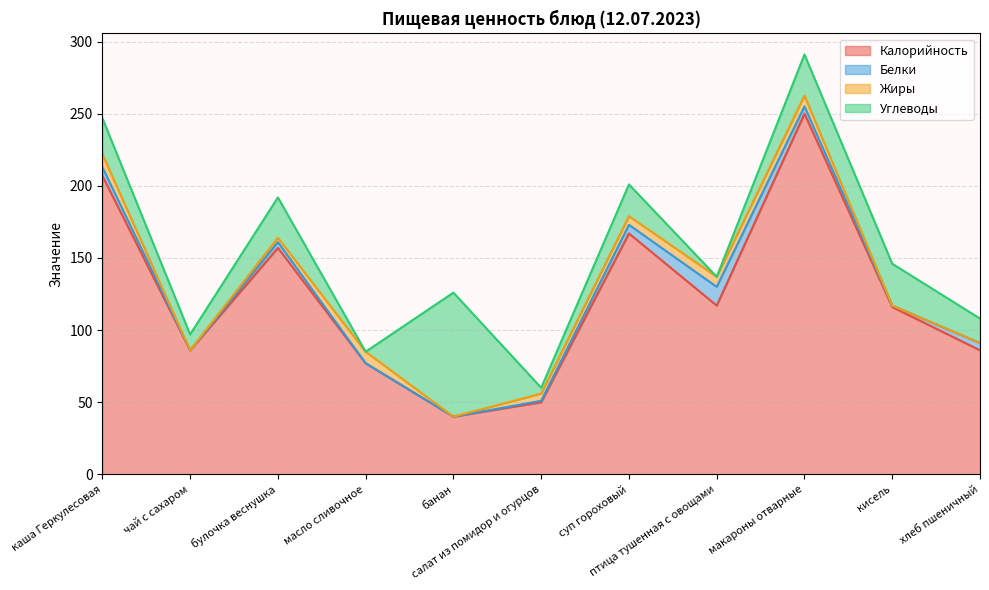

Is it true that Белки equals 4.0 at булочка веснушка?

True